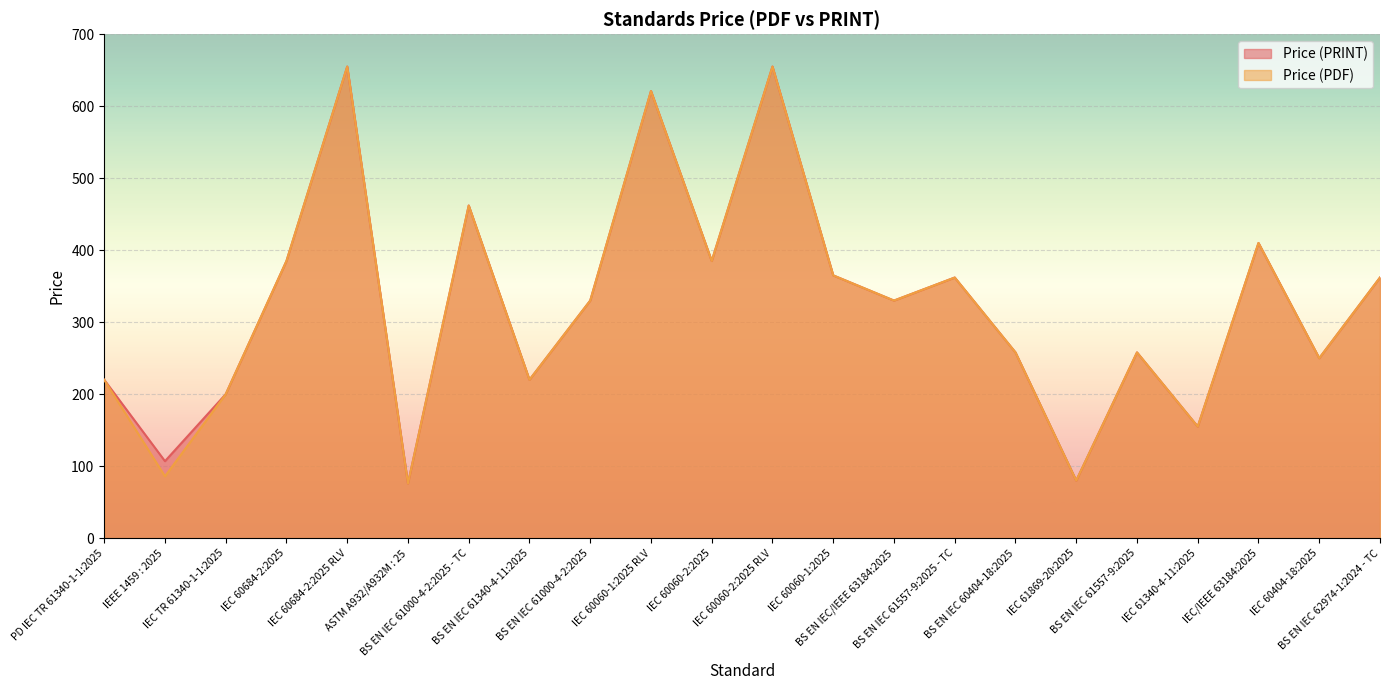

The Price (PDF) series shows 76 at ASTM A932/A932M : 25. True or false?

True